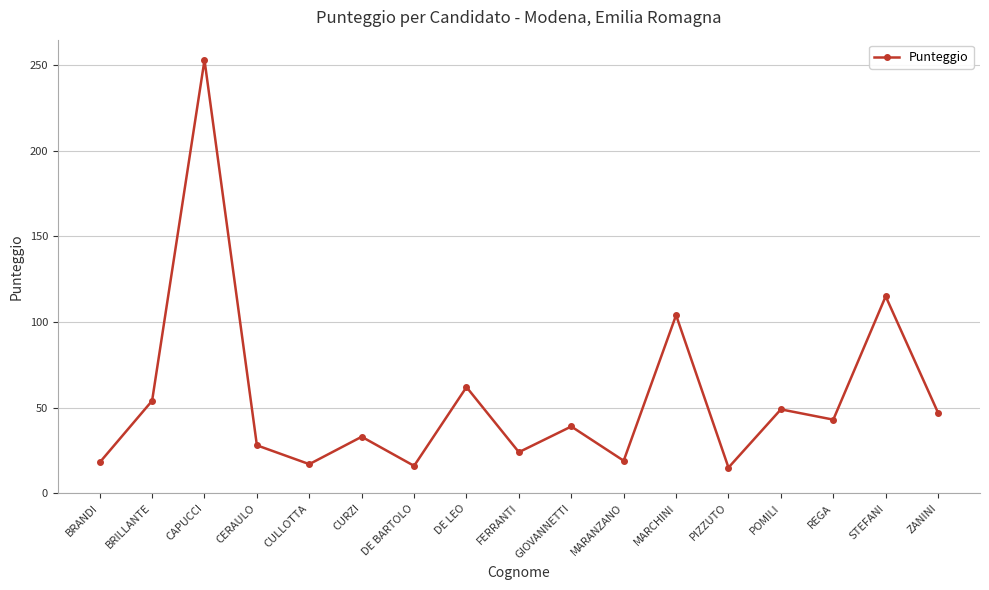

What is the change in value from CERAULO to CULLOTTA?

-11